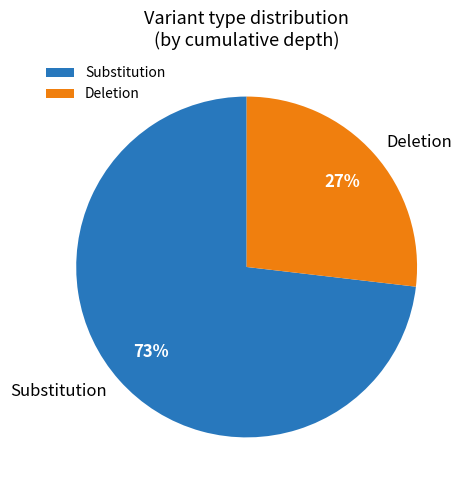

Is Deletion the majority of the pie?

No